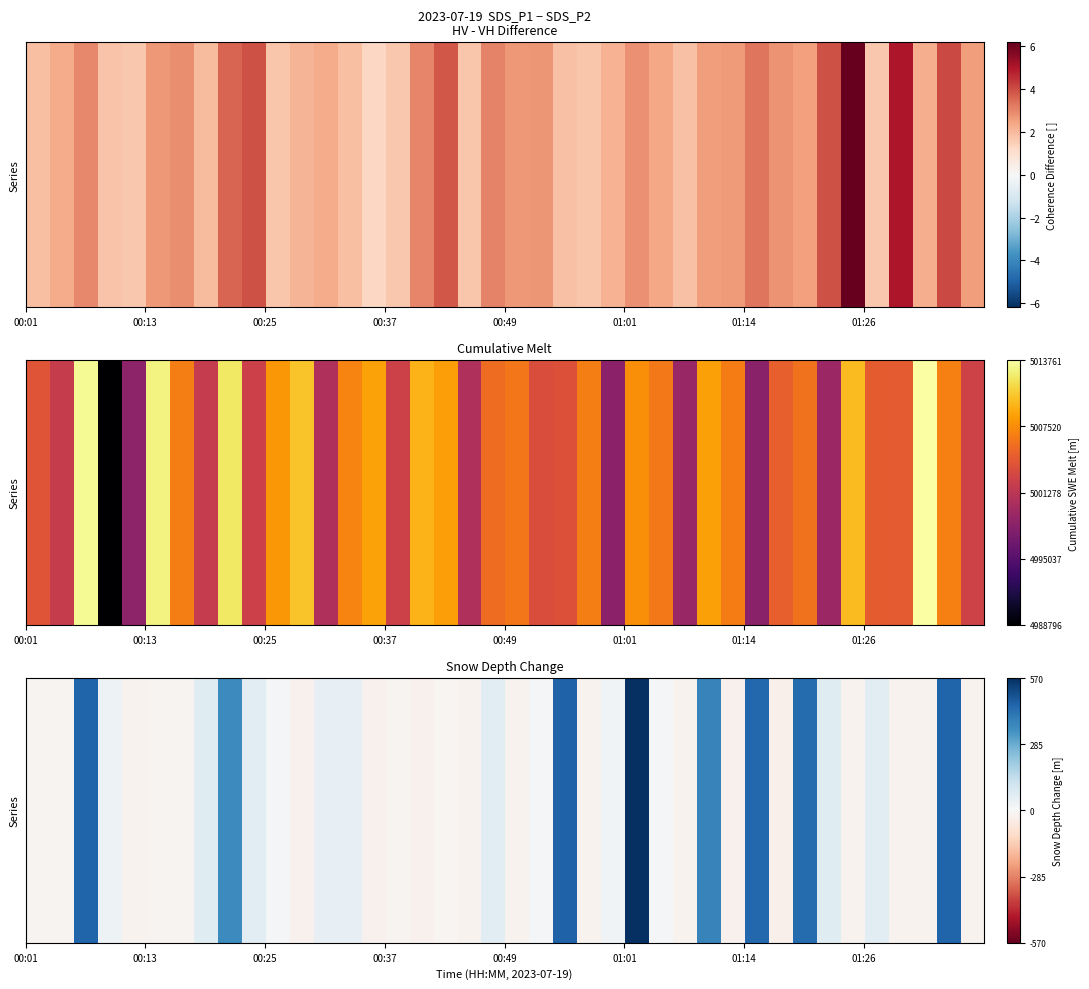

The chart shows a value of 22 at 19. True or false?

False